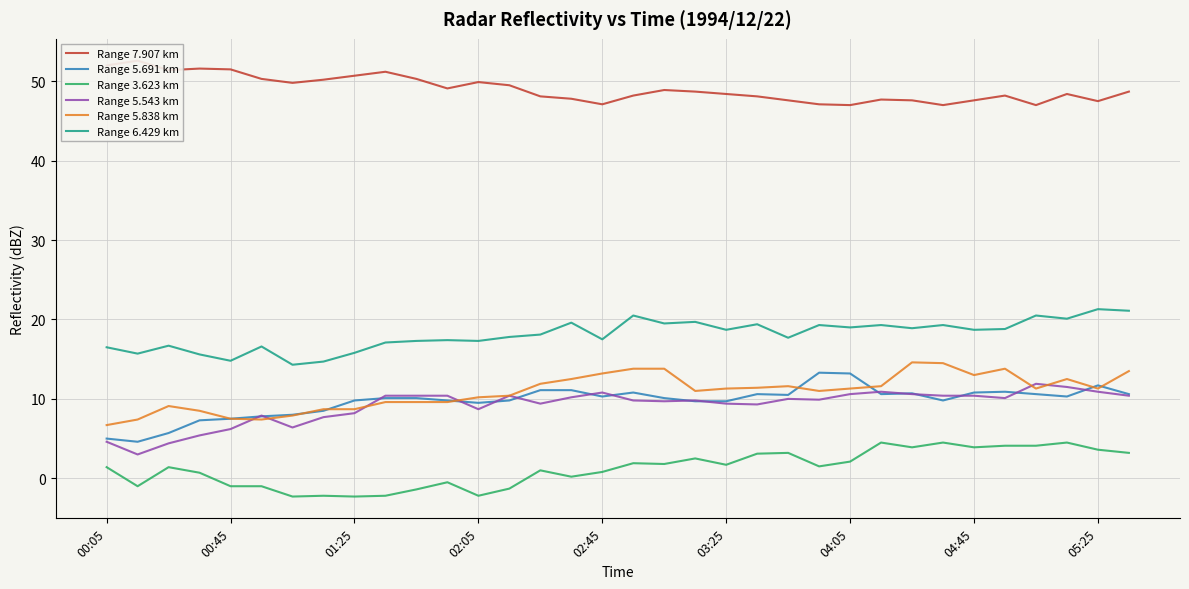

Reading left to right, list all the values displayed in this chart.

Range 7.907 km: 52.0	52.6	51.4	51.6	51.5	50.3	49.8	50.2	50.7	51.2	50.3	49.1	49.9	49.5	48.1	47.8	47.1	48.2	48.9	48.7	48.4	48.1	47.6	47.1	47.0	47.7	47.6	47.0	47.6	48.2	47.0	48.4	47.5	48.7
Range 5.691 km: 5.0	4.6	5.7	7.3	7.5	7.8	8.0	8.5	9.8	10.1	10.1	9.8	9.5	9.8	11.1	11.1	10.3	10.8	10.1	9.7	9.7	10.6	10.5	13.3	13.2	10.6	10.7	9.8	10.8	10.9	10.6	10.3	11.7	10.6
Range 3.623 km: 1.4	-1.0	1.4	0.7	-1.0	-1.0	-2.3	-2.2	-2.3	-2.2	-1.4	-0.5	-2.2	-1.3	1.0	0.2	0.8	1.9	1.8	2.5	1.7	3.1	3.2	1.5	2.1	4.5	3.9	4.5	3.9	4.1	4.1	4.5	3.6	3.2
Range 5.543 km: 4.6	3.0	4.4	5.4	6.2	7.9	6.4	7.7	8.2	10.4	10.4	10.4	8.7	10.4	9.4	10.2	10.8	9.8	9.7	9.8	9.4	9.3	10.0	9.9	10.6	10.9	10.6	10.4	10.4	10.1	11.9	11.5	10.9	10.4
Range 5.838 km: 6.7	7.4	9.1	8.5	7.5	7.4	7.9	8.7	8.7	9.6	9.6	9.6	10.2	10.4	11.9	12.5	13.2	13.8	13.8	11.0	11.3	11.4	11.6	11.0	11.3	11.6	14.6	14.5	13.0	13.8	11.3	12.5	11.3	13.5
Range 6.429 km: 16.5	15.7	16.7	15.6	14.8	16.6	14.3	14.7	15.8	17.1	17.3	17.4	17.3	17.8	18.1	19.6	17.5	20.5	19.5	19.7	18.7	19.4	17.7	19.3	19.0	19.3	18.9	19.3	18.7	18.8	20.5	20.1	21.3	21.1